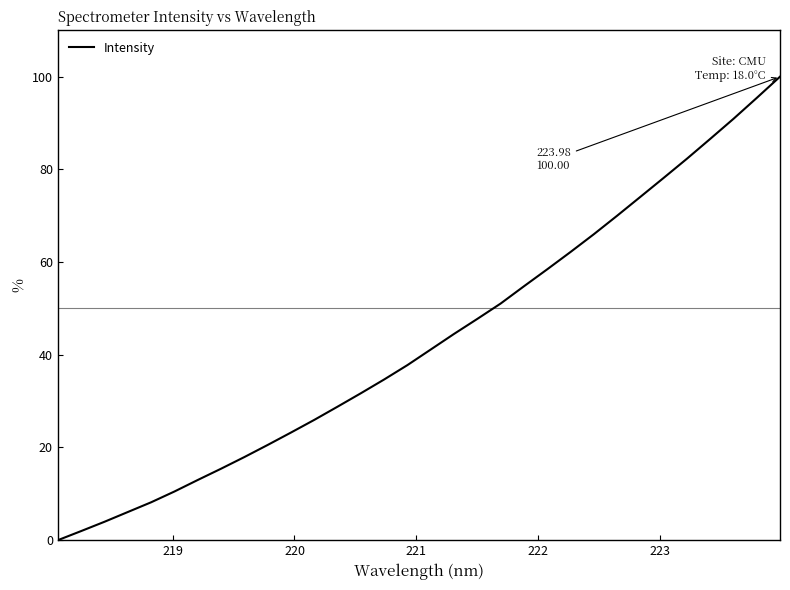

What is the difference between the maximum and minimum values?

100.0